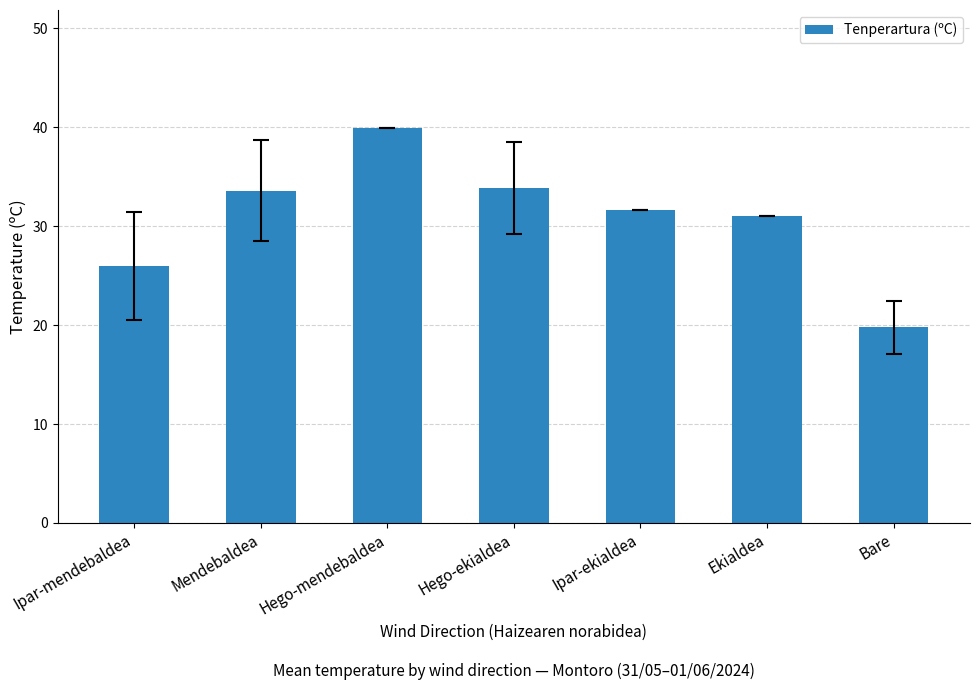

Reading right to left, list all the values displayed in this chart.

19.8	31.0	31.6	33.9	39.9	33.6	26.0